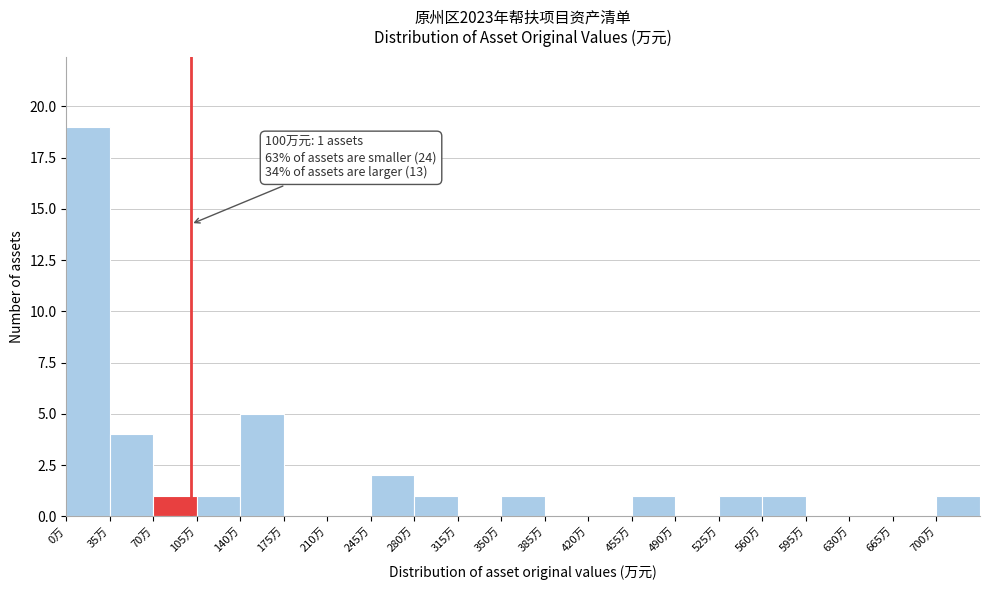

Which range on the x-axis has the tallest bar?

0 to 35